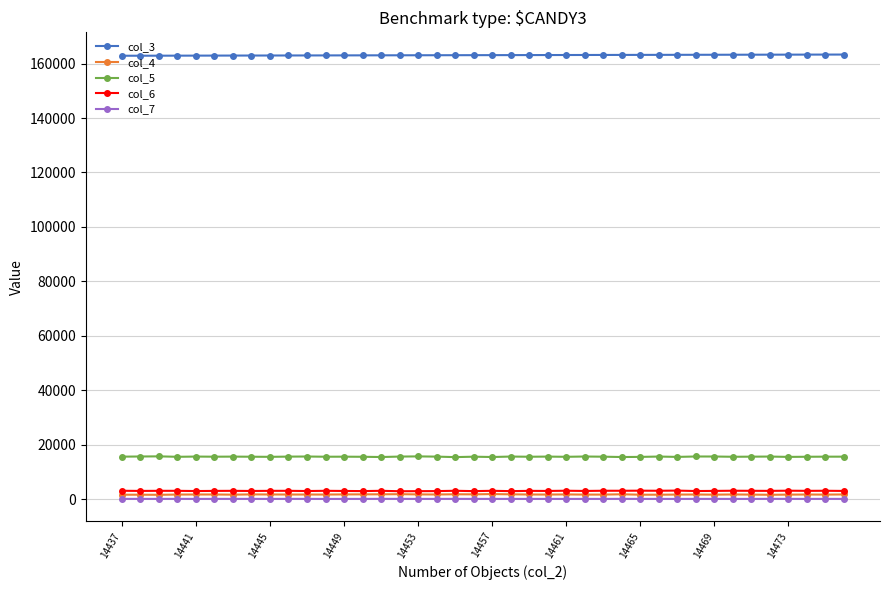

Which series has the largest total across all categories?

col_3